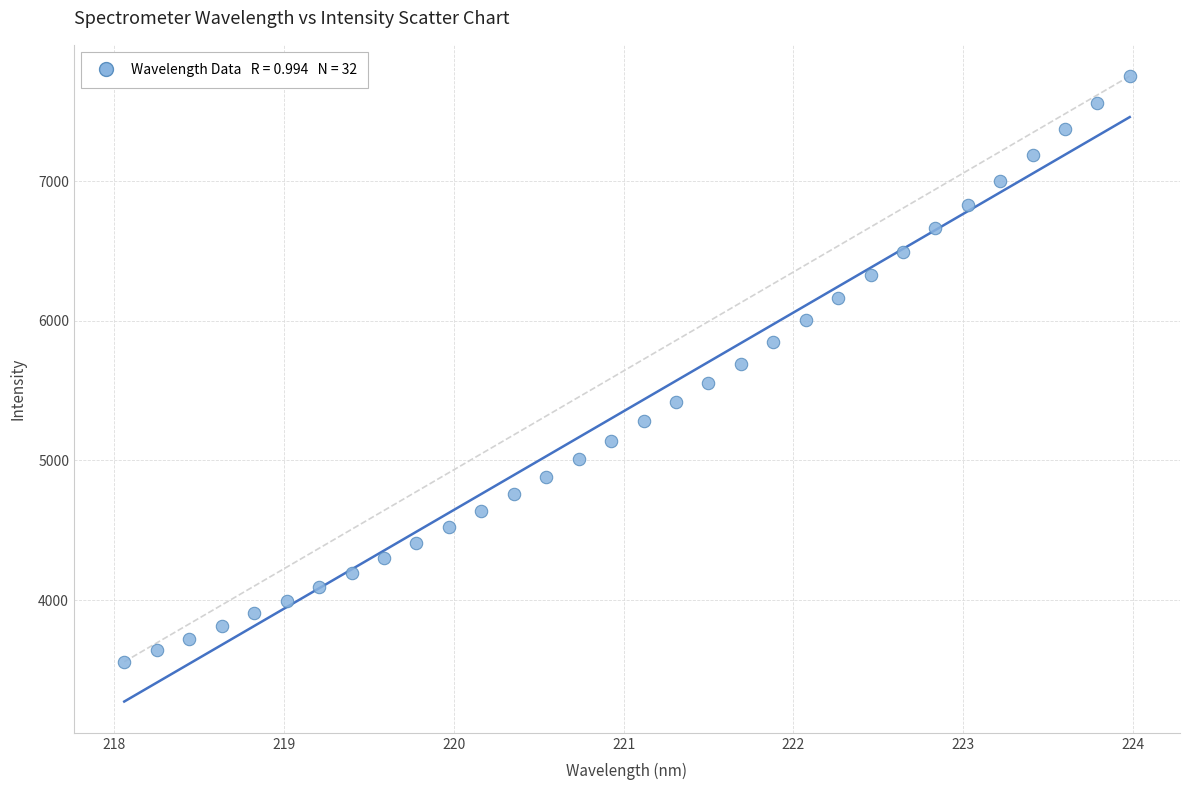

What is the range of Y values (max minus min)?

4193.9